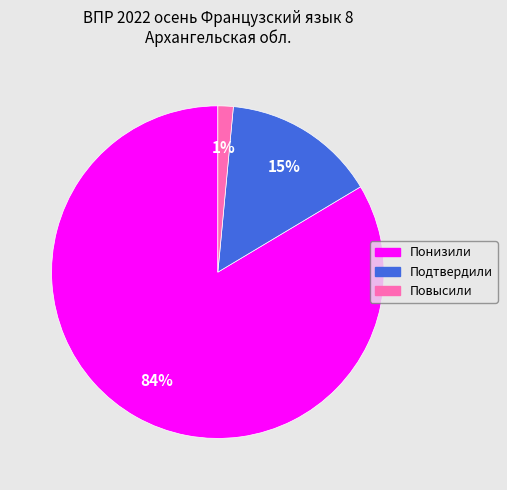

To the nearest percent, what portion does Понизили represent?

84%